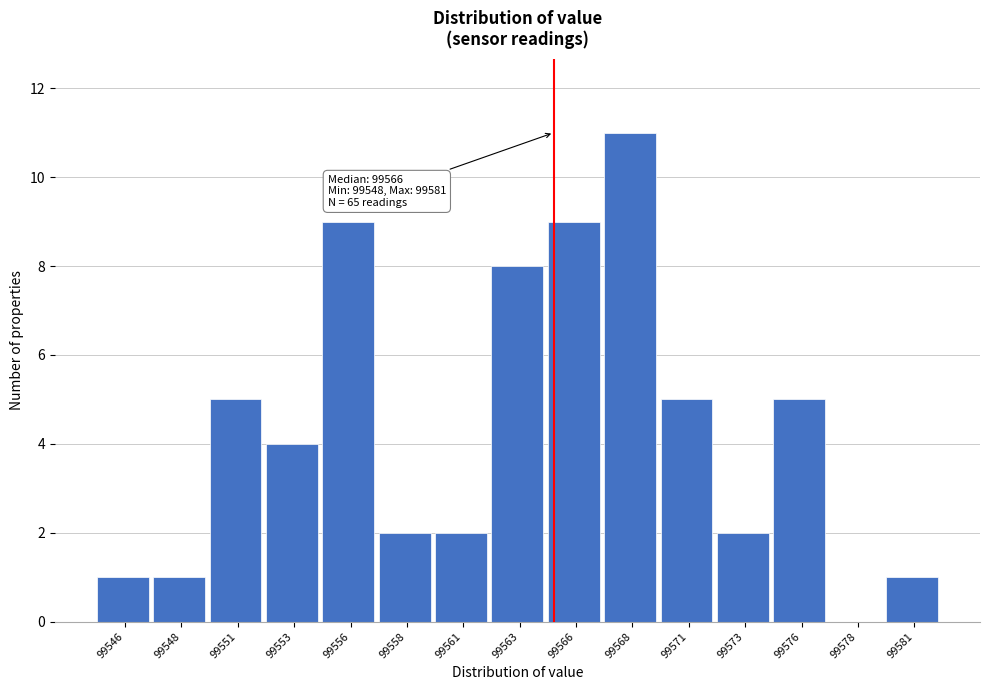

Reading left to right, what are all the values shown in this chart?

99546=1	99548=1	99551=5	99553=4	99556=9	99558=2	99561=2	99563=8	99566=9	99568=11	99571=5	99573=2	99576=5	99578=0	99581=1